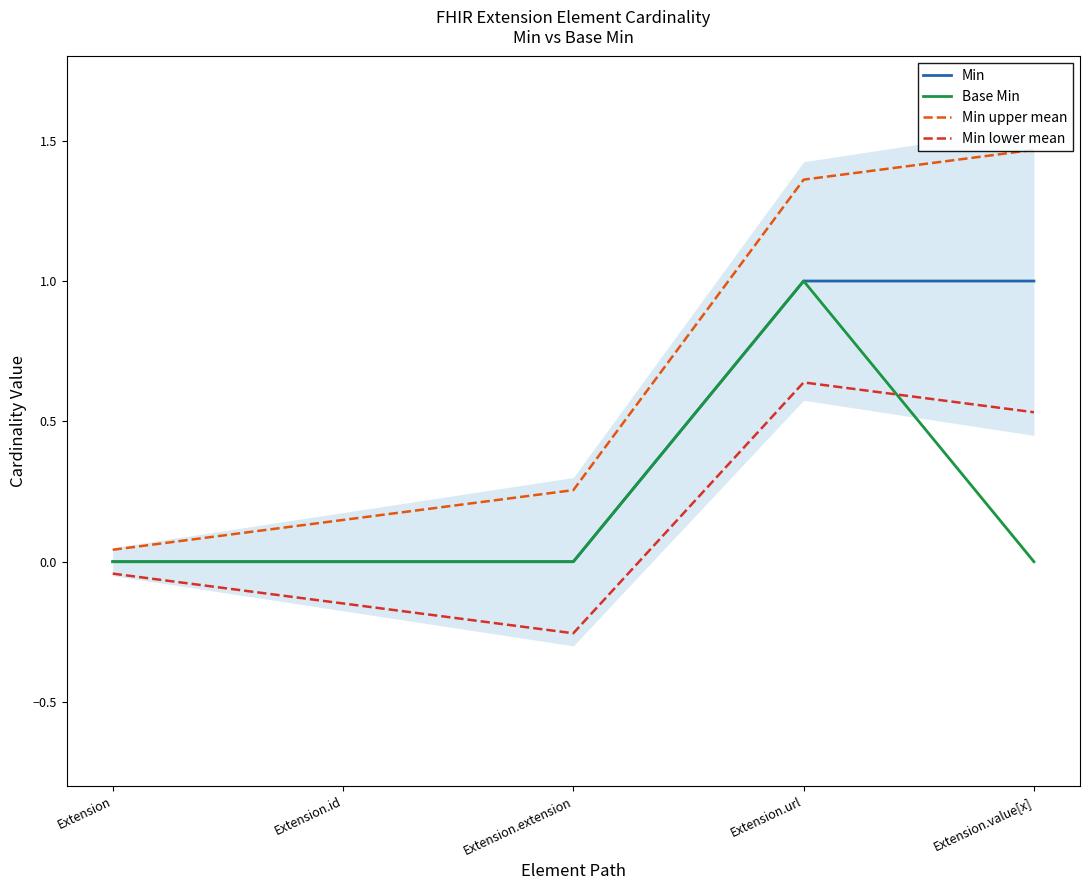

What is the difference between the Min values at Extension.id and Extension.value[x]?

1.0